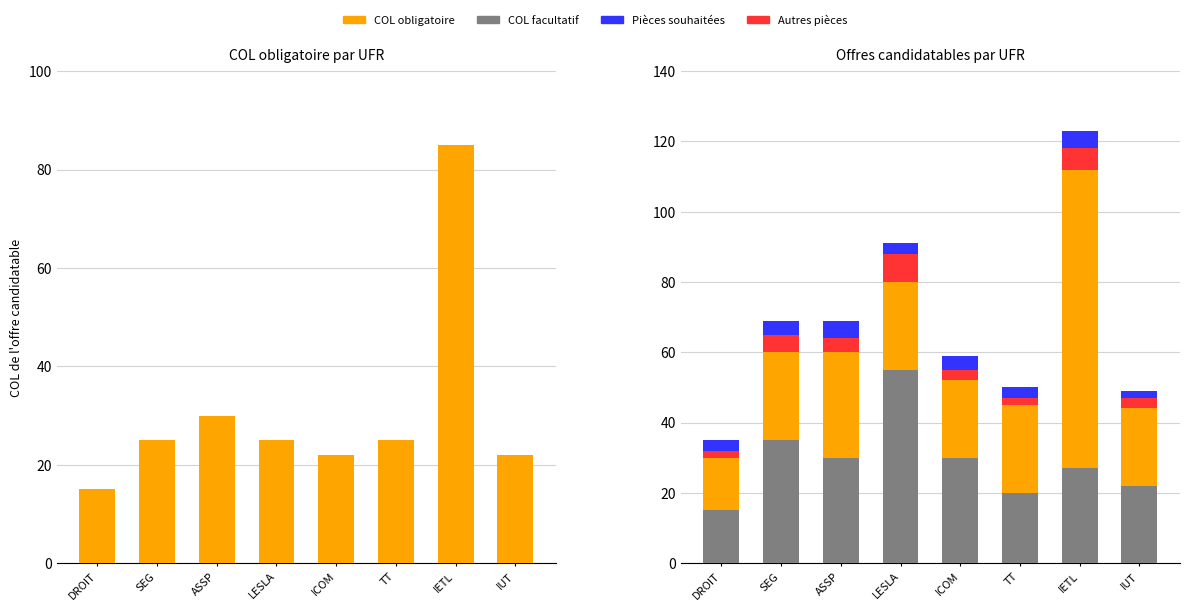

Between TT and IETL, which series saw the biggest shift?

COL obligatoire